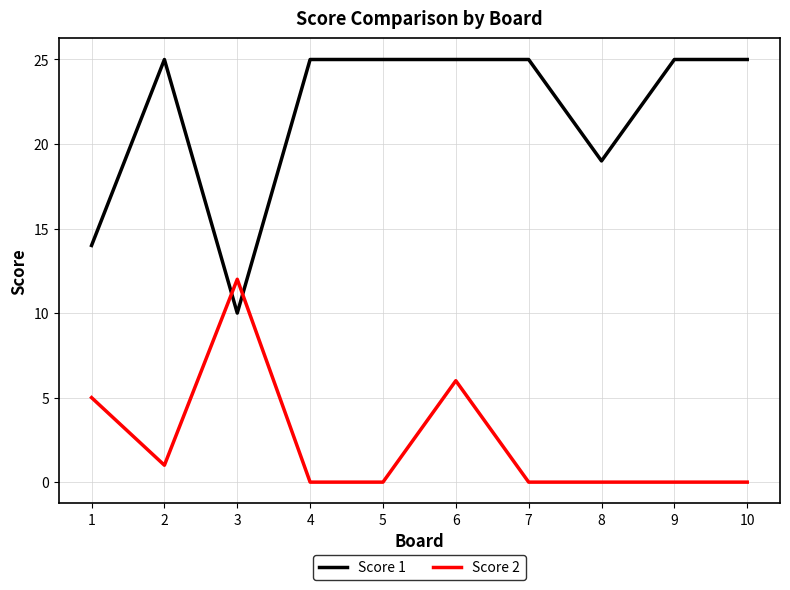

The Score 1 series shows 10 at 3. True or false?

True